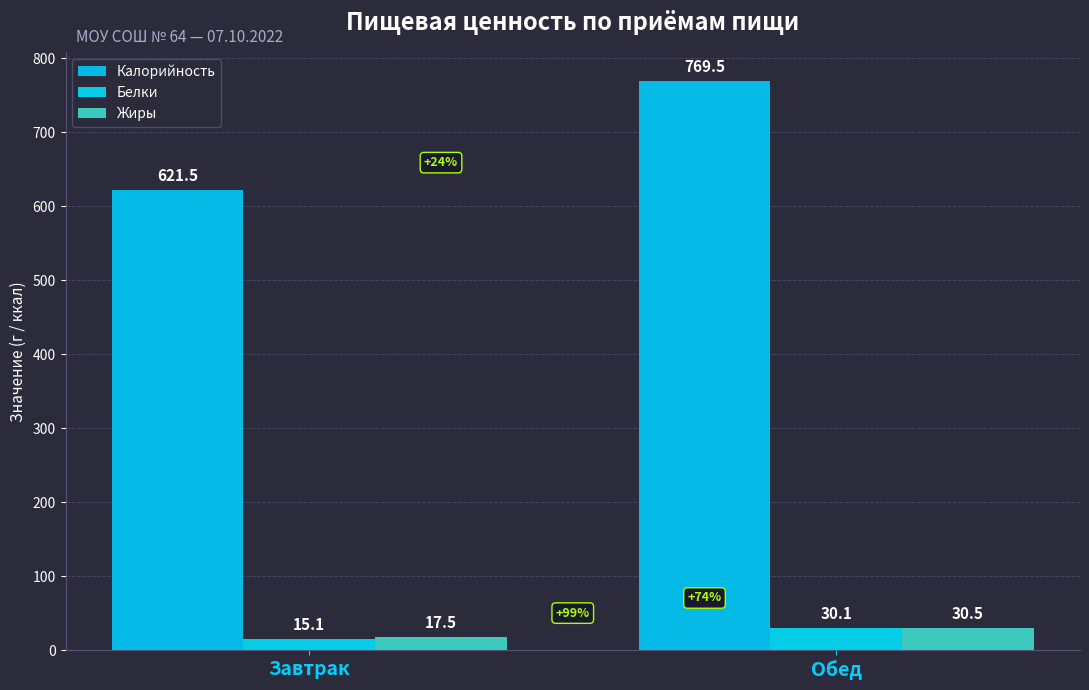

What is the label of the 2nd bar from the right?

Завтрак